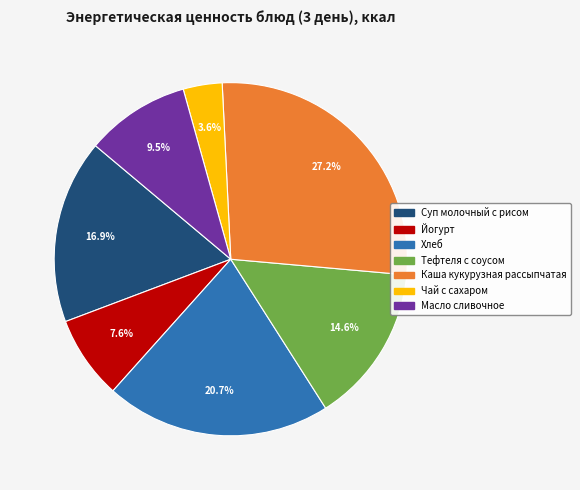

What percentage is the Тефтеля с соусом slice, to the nearest percent?

15%